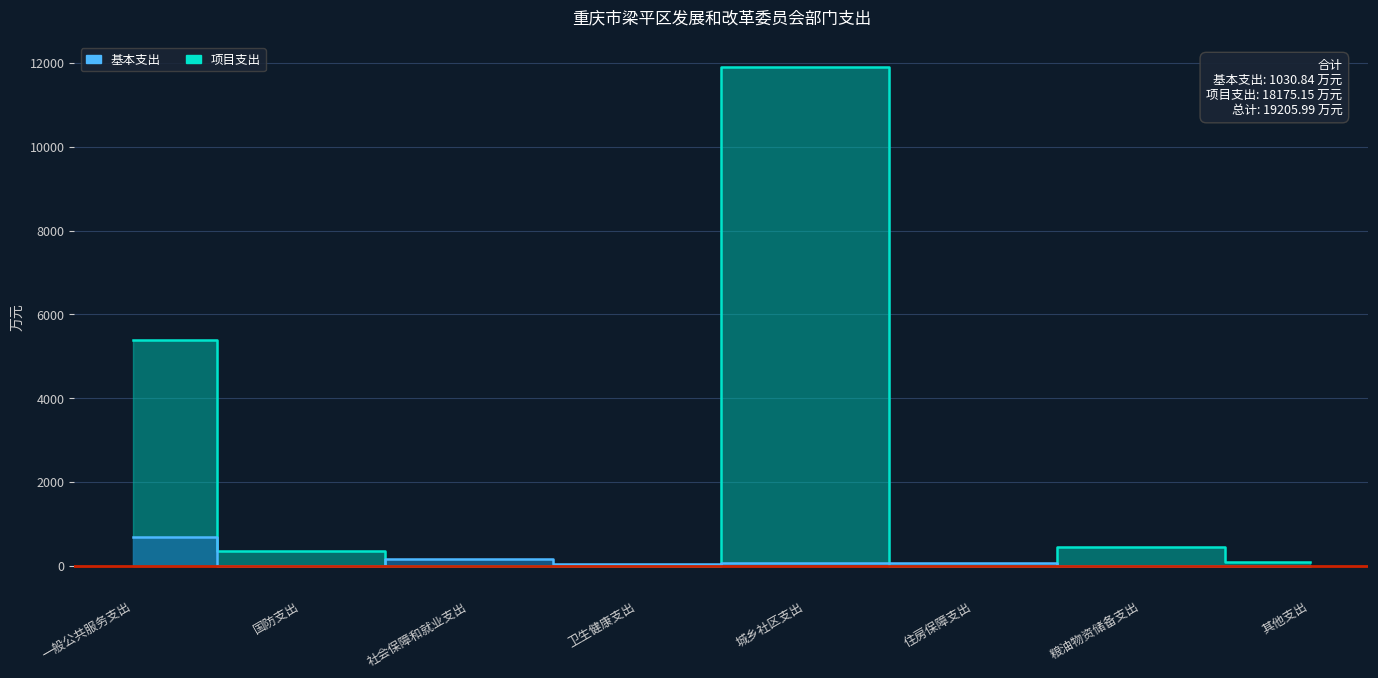

Reading left to right, what are all the values shown in this chart?

基本支出: 683.6	0.0	161.8	45.3	79.3	59.7	0.0	1.1
项目支出: 5390.1	350.0	0.0	0.0	11900.0	0.0	450.0	85.0